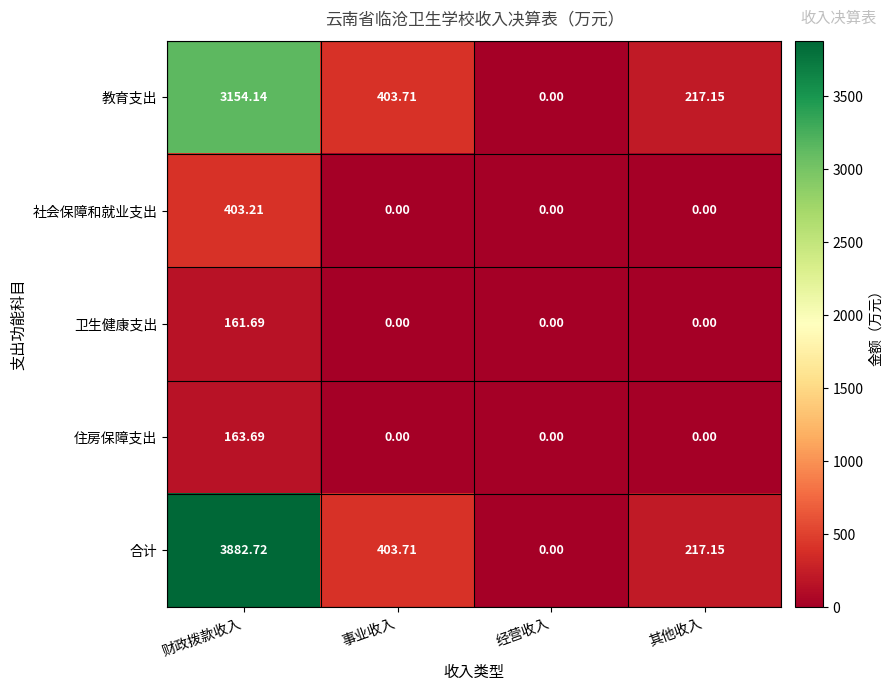

At which category is the sum across all series the highest?

财政拨款收入